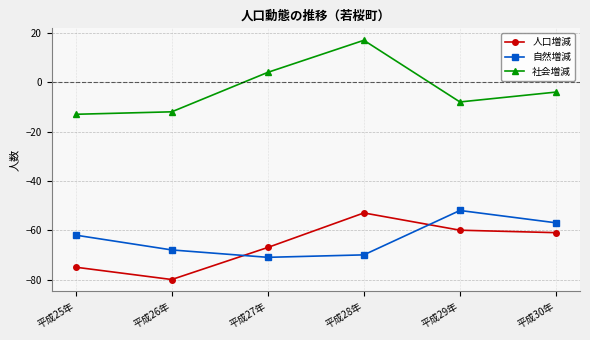

What is the highest value of the 自然増減 series?

-52